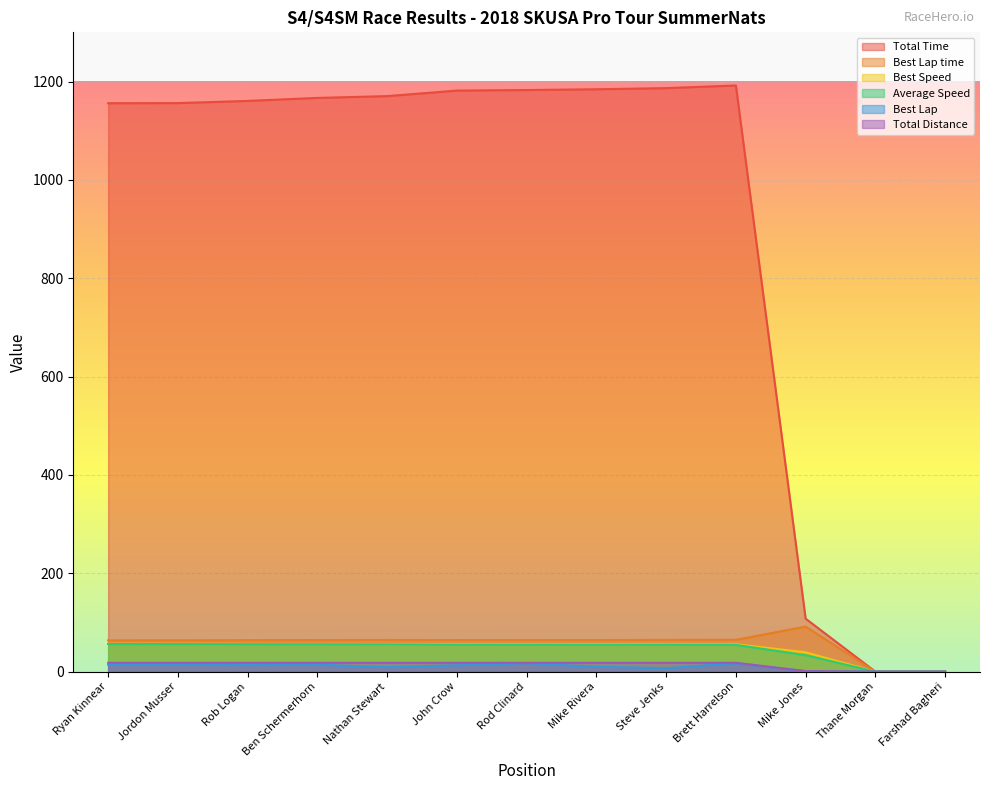

Between Nathan Stewart and Thane Morgan, which series saw the biggest shift?

Total Time